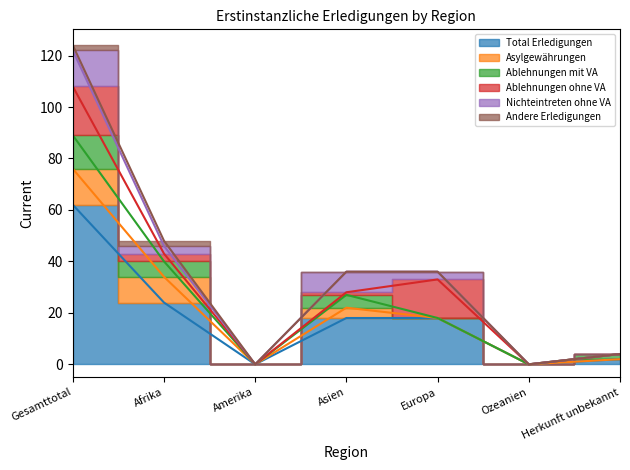

Reading left to right, transcribe all the data shown in this chart.

Total Erledigungen: 62	24	0	18	18	0	2
Asylgewährungen: 14	10	0	4	0	0	0
Ablehnungen mit VA: 13	6	0	5	0	0	2
Ablehnungen ohne VA: 19	3	0	1	15	0	0
Nichteintreten ohne VA: 14	3	0	8	3	0	0
Andere Erledigungen: 2	2	0	0	0	0	0